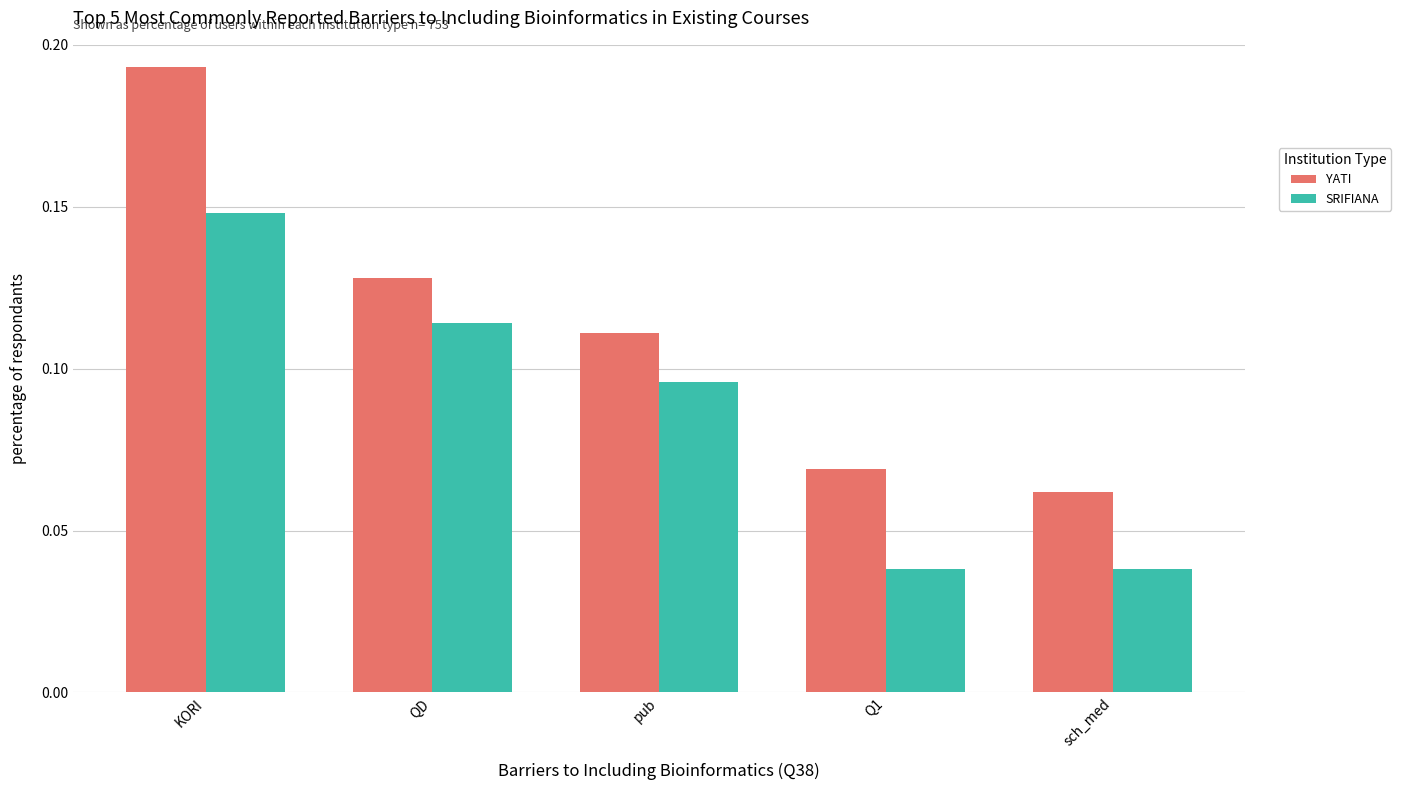

How many YATI values are between 0 and 1?

5